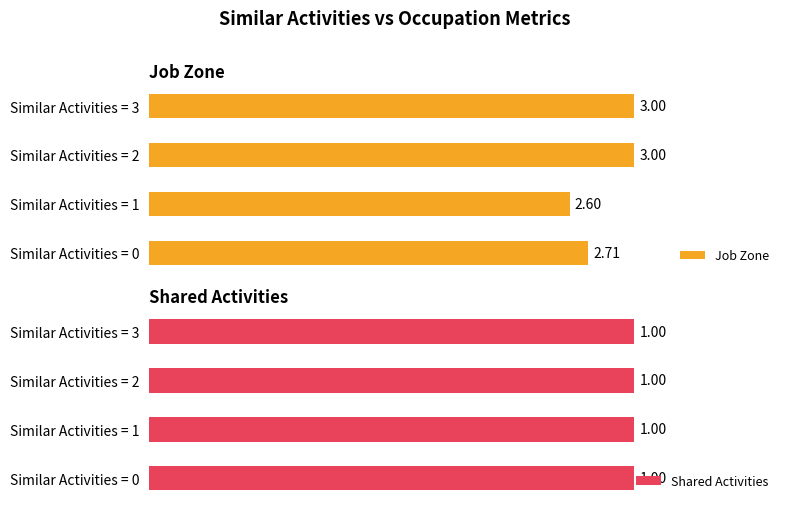

Rank the series by their average value, from highest to lowest.

Job Zone, Shared Activities